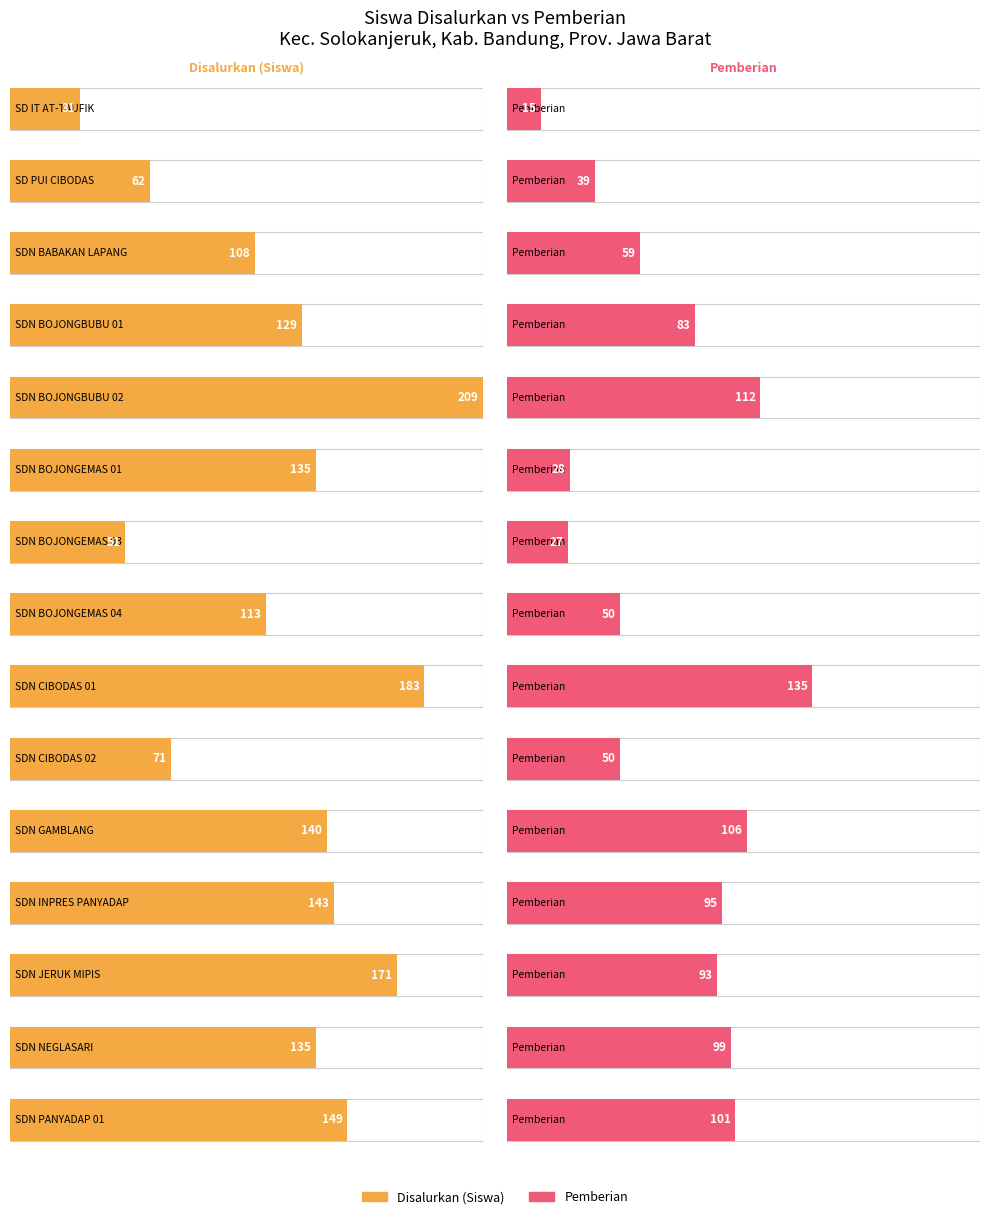

How many series are shown in this chart?

2